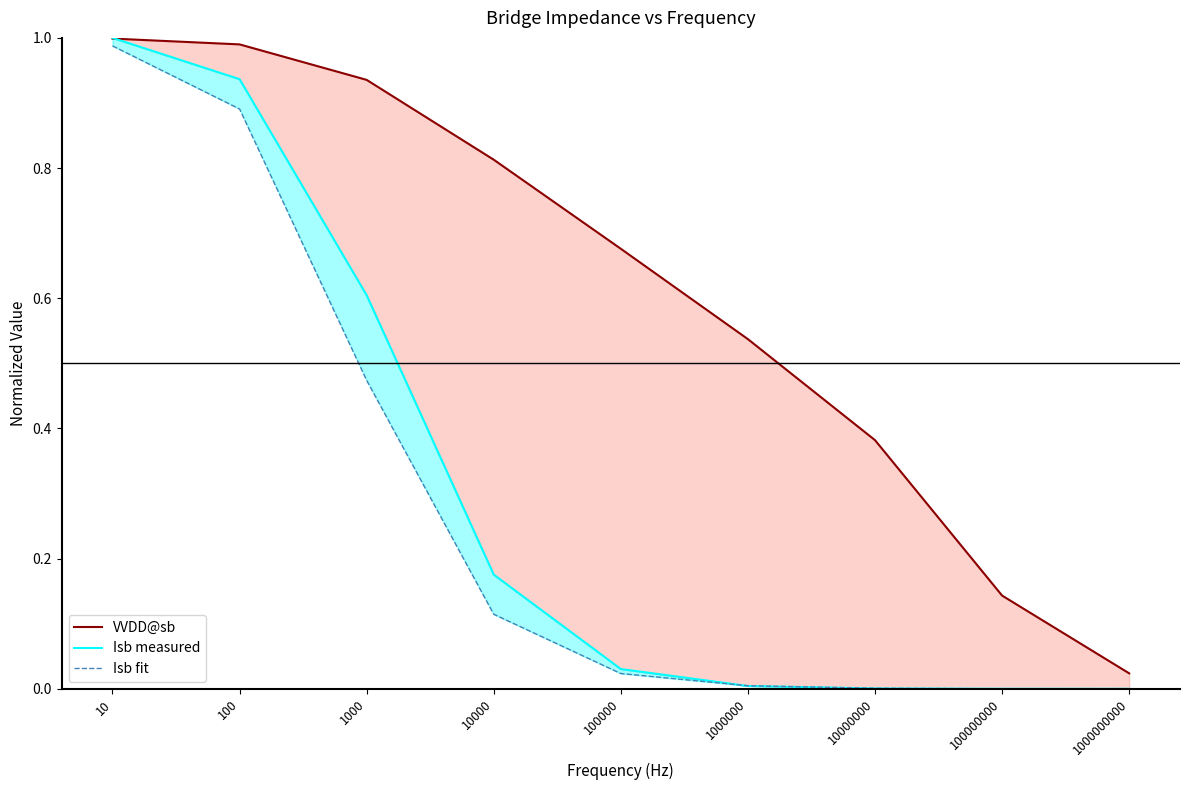

Reading left to right, transcribe all the data shown in this chart.

VVDD@sb: 1.0	1.0	0.9	0.8	0.7	0.5	0.4	0.1	0.0
Isb measured: 1.0	0.9	0.6	0.2	0.0	0.0	0.0	0.0	0.0
Isb fit: 1.0	0.9	0.5	0.1	0.0	0.0	0.0	0.0	0.0